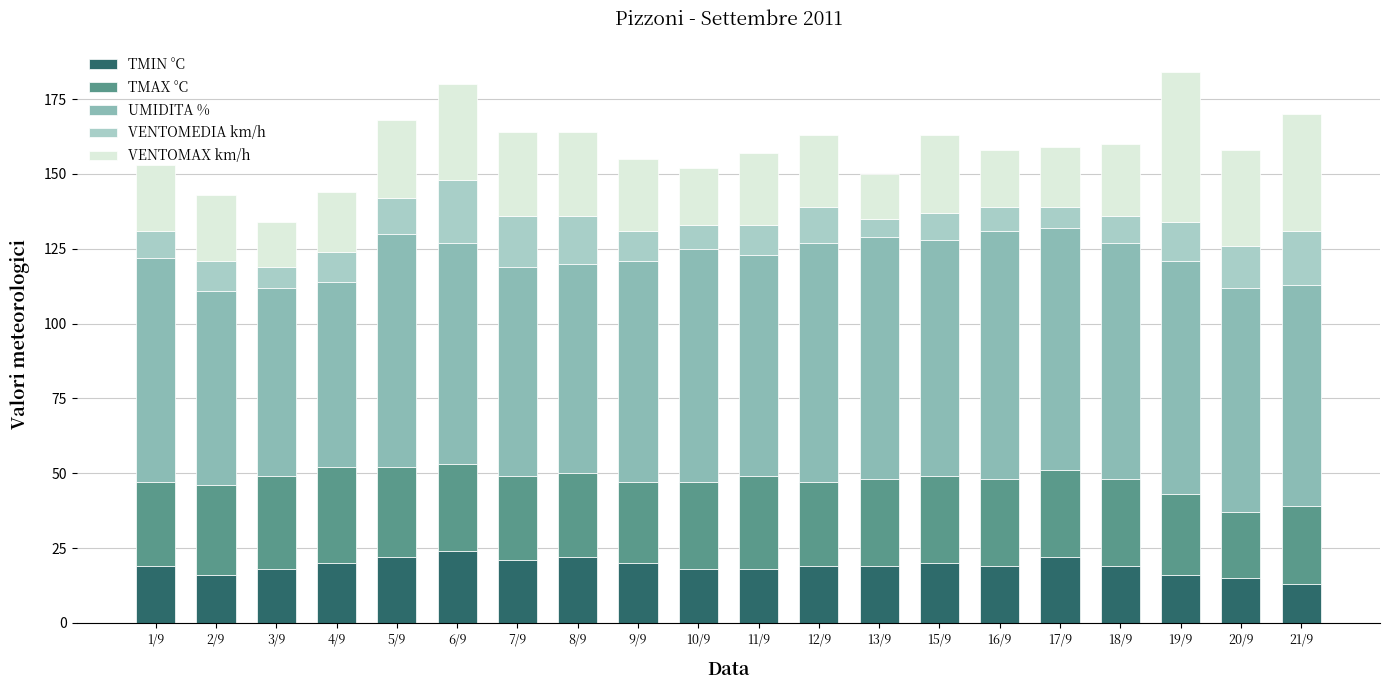

Are the bars grouped side by side (vs. stacked)?

No